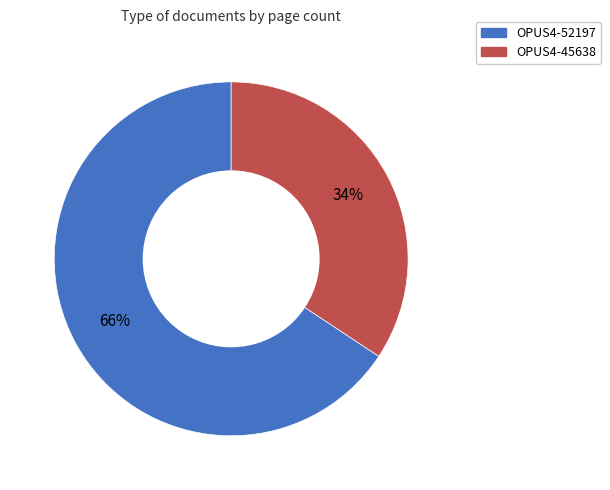

Is the sum of OPUS4-45638 and OPUS4-52197 greater than half?

Yes